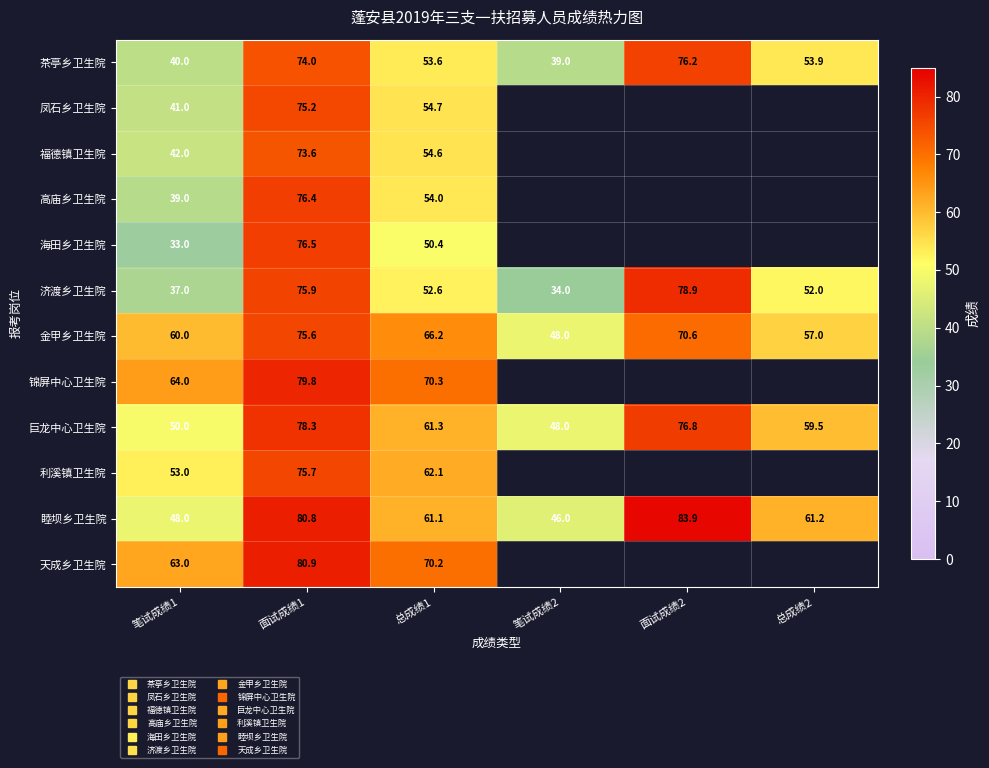

What is the difference between the highest and lowest values at 面试成绩2?

13.3